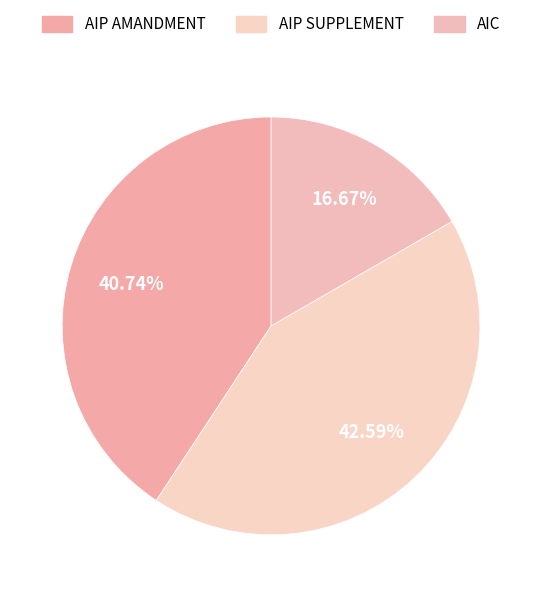

What percentage is NOT represented by AIP AMANDMENT?

59.3%